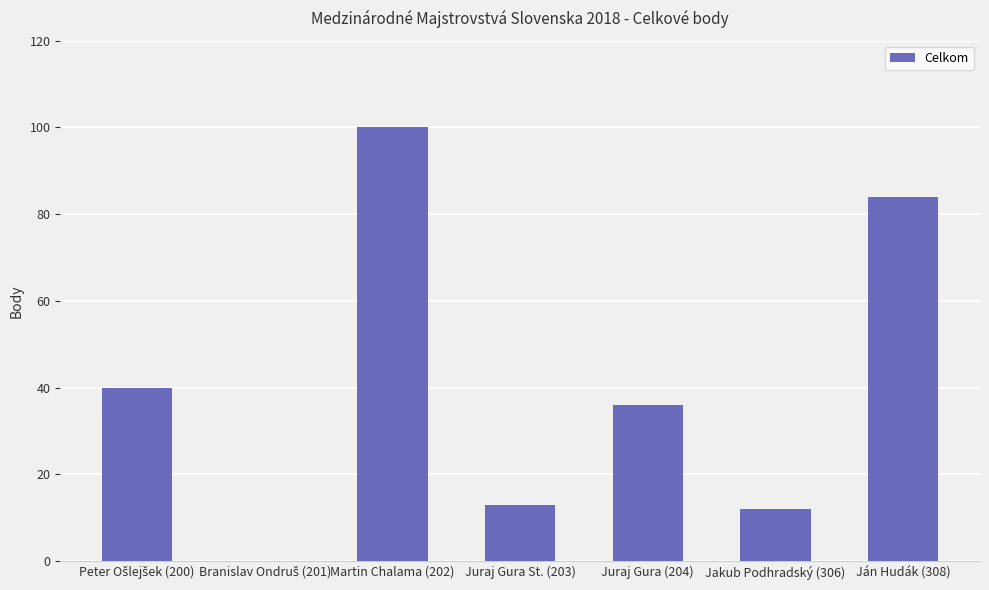

Is it true that the value at Juraj Gura (204) is 36?

True